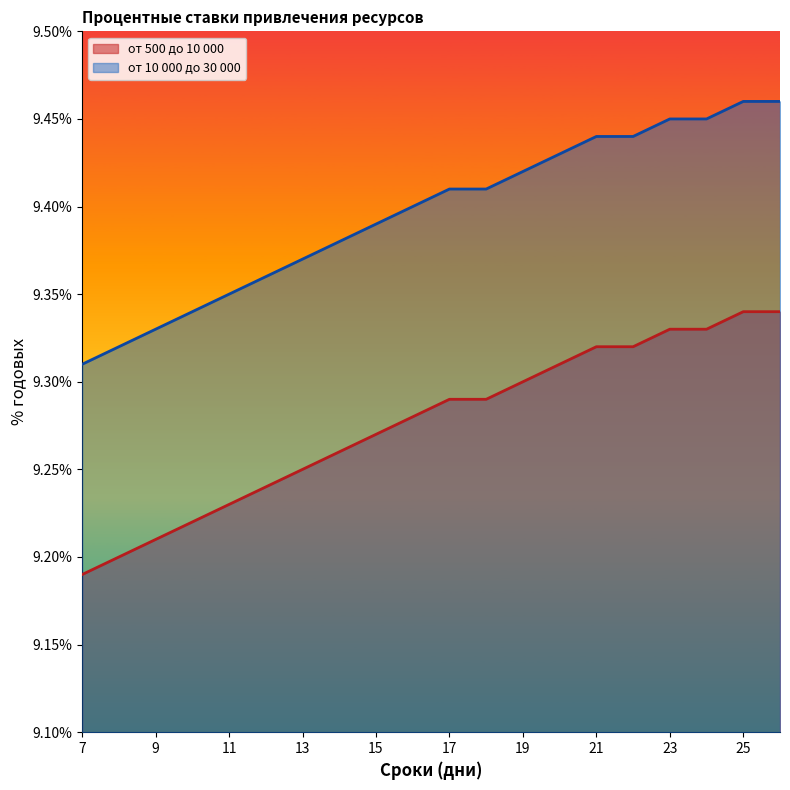

True or false: от 10 000 до 30 000 and от 500 до 10 000 intersect in this chart.

False